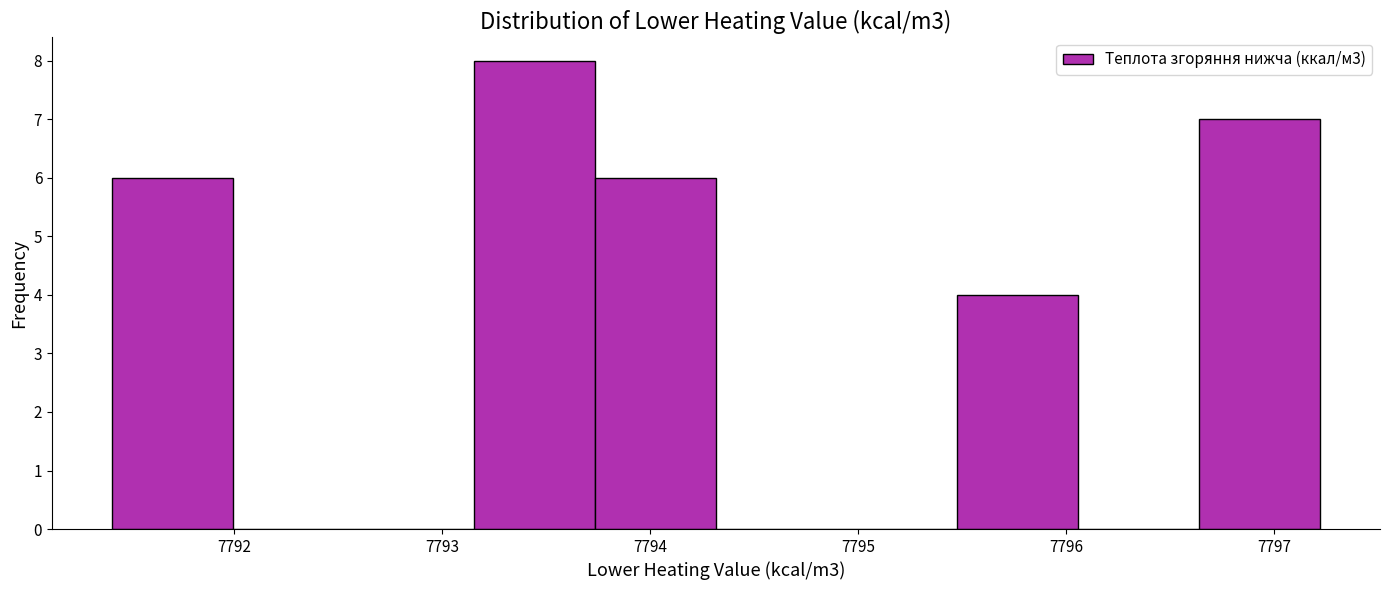

Which range on the x-axis has the tallest bar?

7793.2 to 7793.7